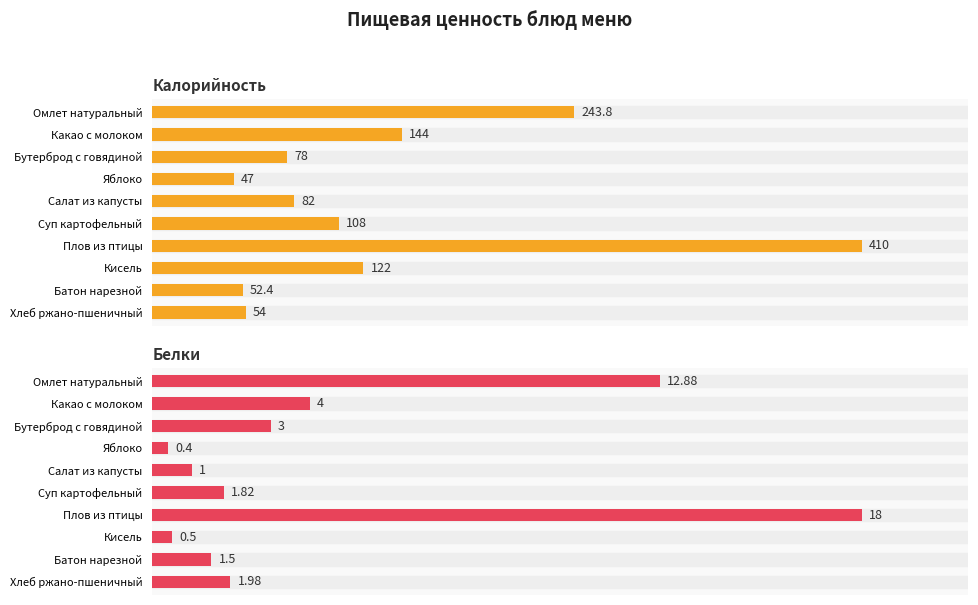

What is the sum of all Калорийность values?

1341.2